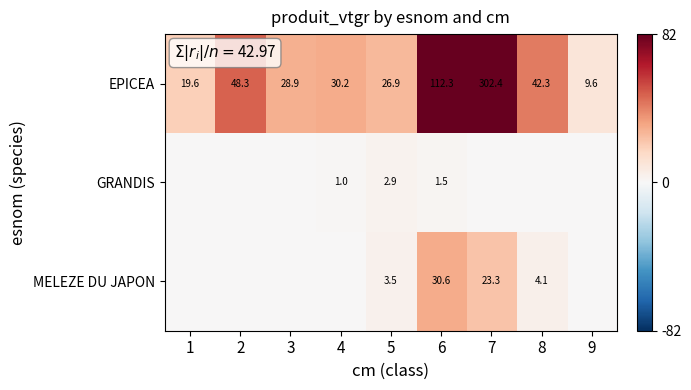

Is it true that MELEZE DU JAPON equals 3.5 at 5?

True